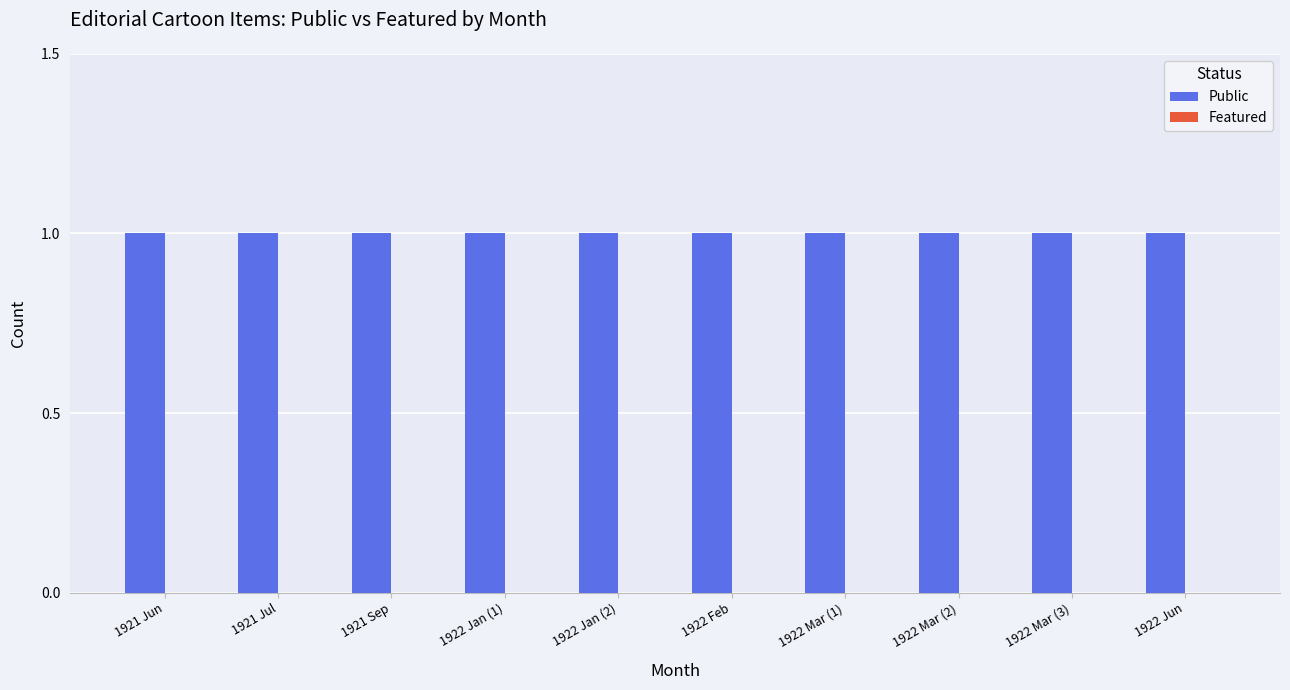

What is the value of the Public bar at the 3rd from the left?

1